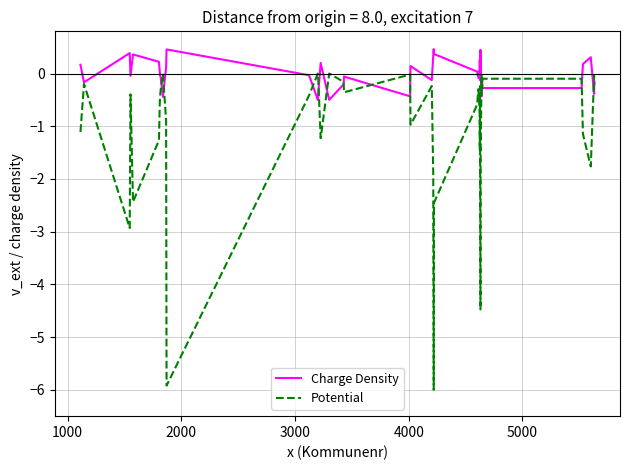

List the series in order of their peak value, lowest first.

Potential, Charge Density